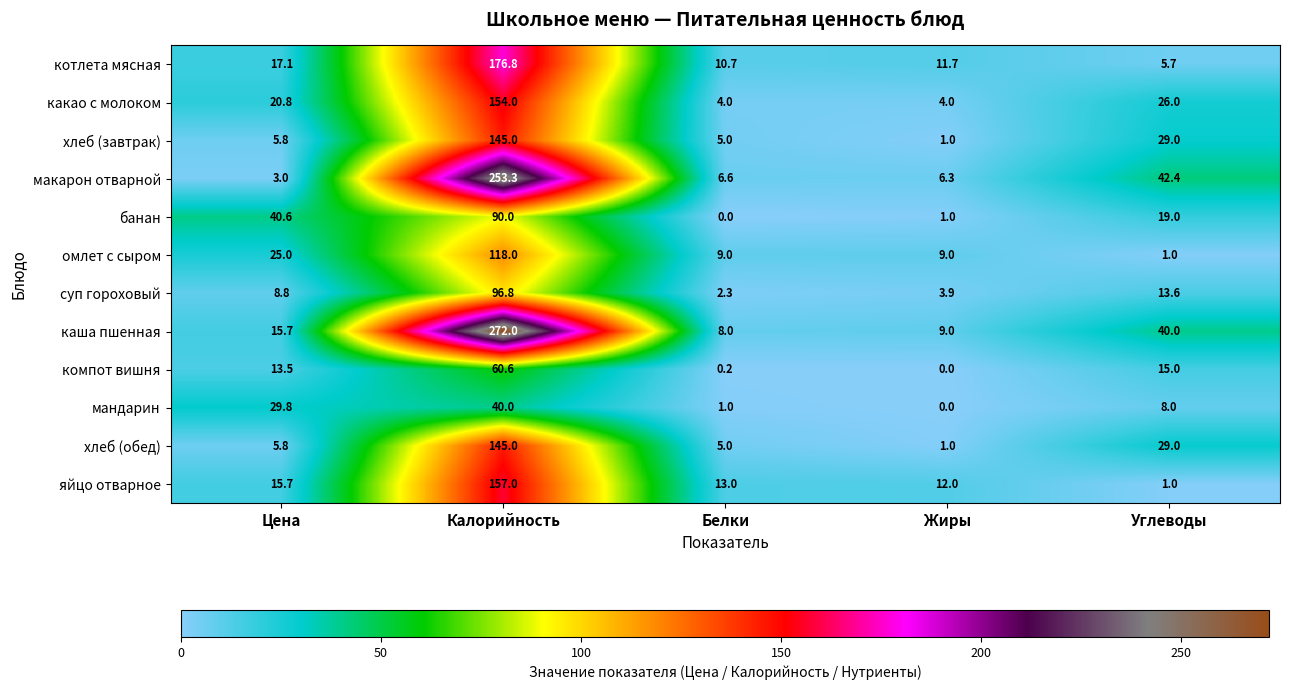

What is the maximum value for котлета мясная?

176.8